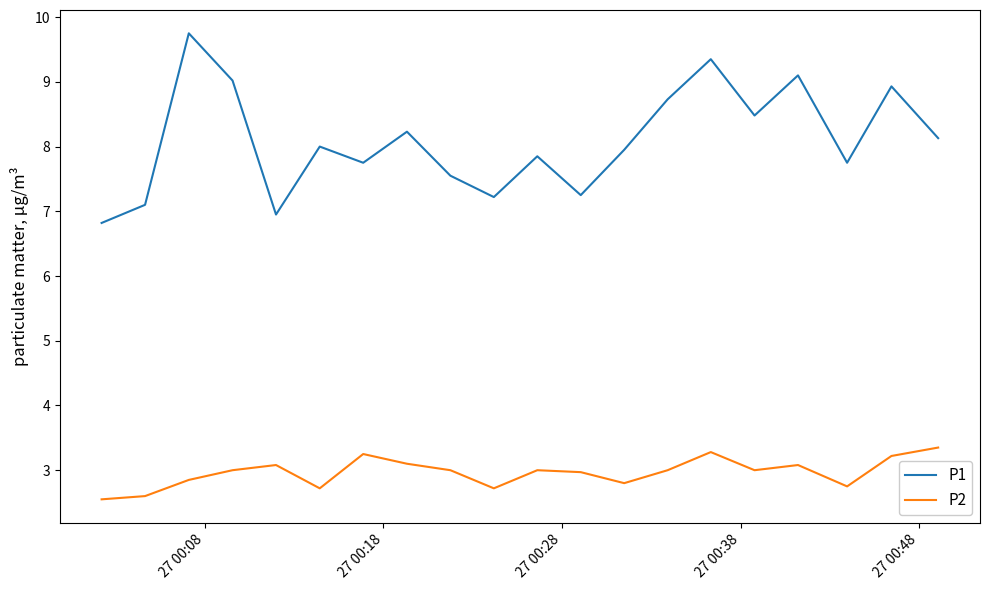

What is the highest value of the P2 series?

3.4